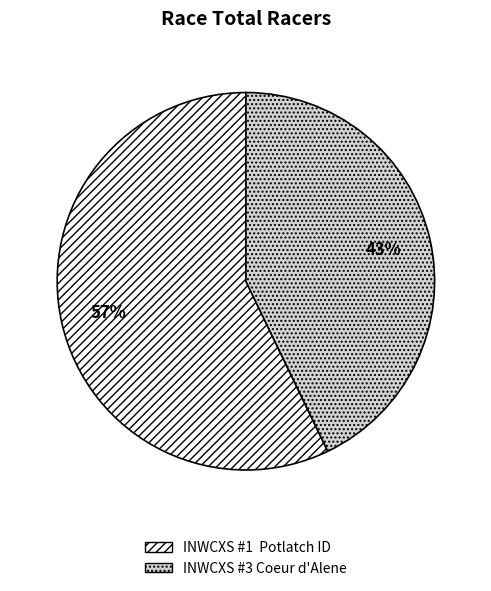

Do INWCXS #3 Coeur d'Alene and INWCXS #1 Potlatch ID together represent more than half of the pie?

Yes